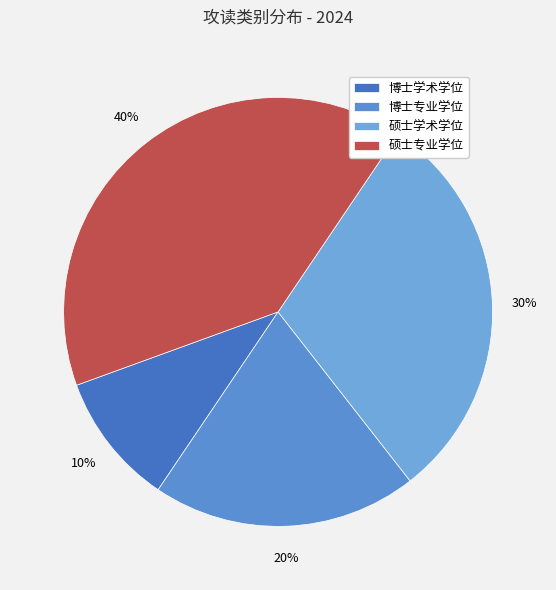

Rank the categories by value from highest to lowest.

硕士专业学位, 硕士学术学位, 博士专业学位, 博士学术学位